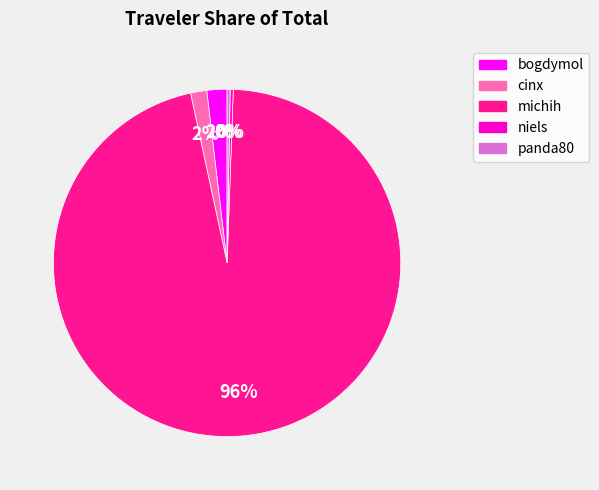

Does any single category account for the majority?

Yes